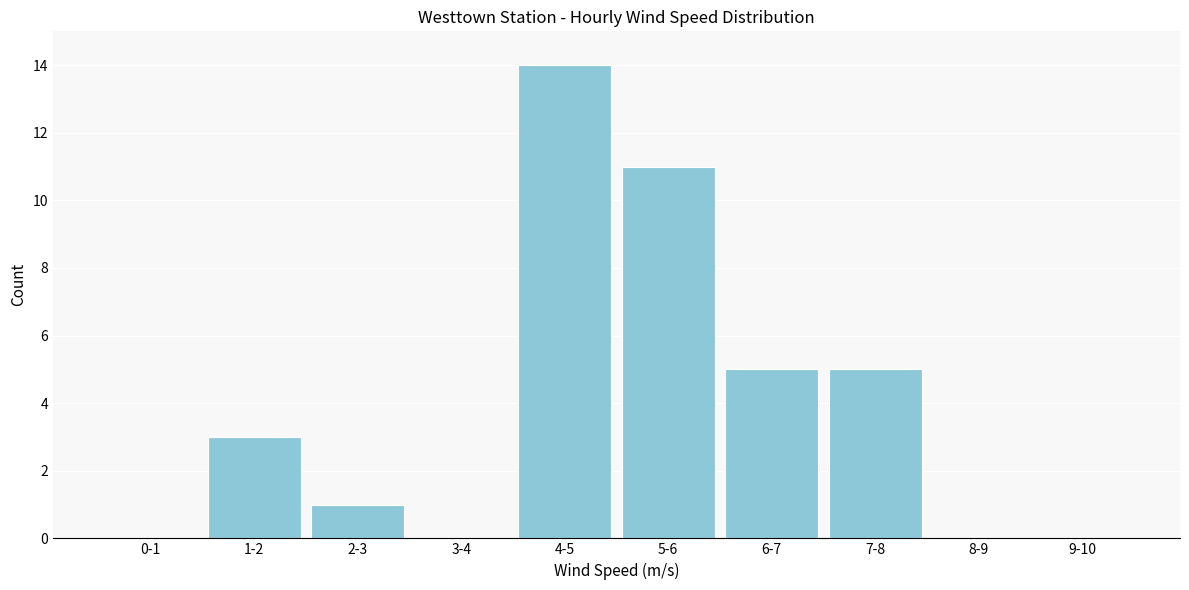

Reading left to right, what are all the values shown in this chart?

0-1=0	1-2=3	2-3=1	3-4=0	4-5=14	5-6=11	6-7=5	7-8=5	8-9=0	9-10=0